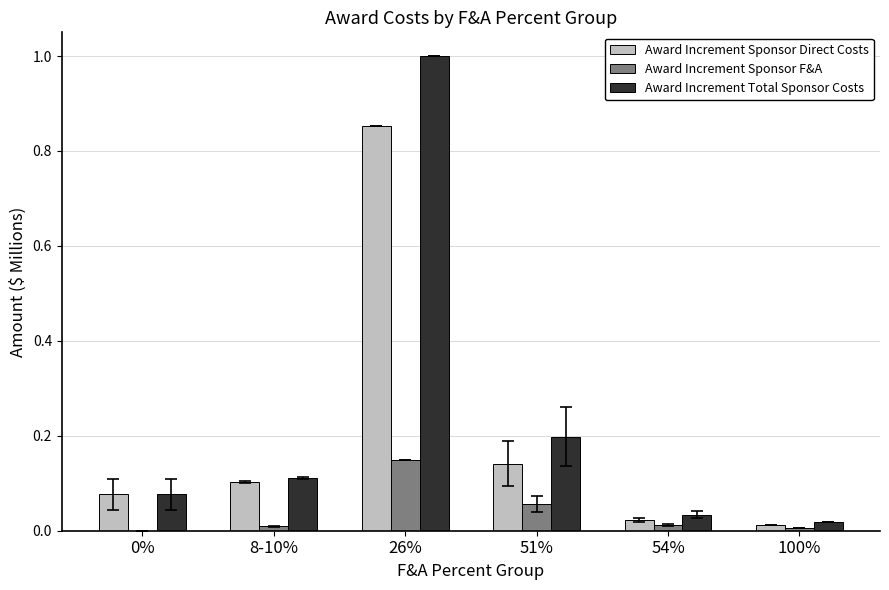

The value of Award Increment Sponsor Direct Costs at 51% is 0.2. True or false?

False